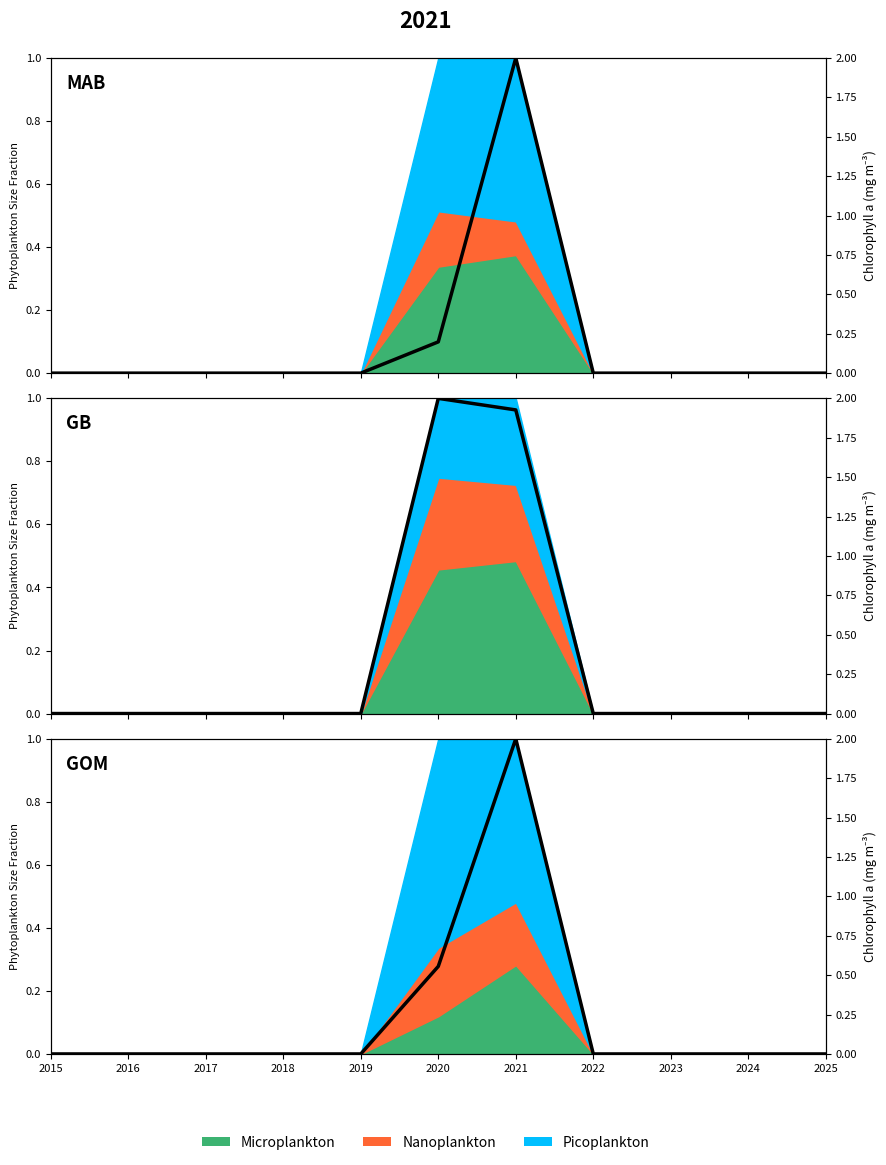

What is the average value?

0.2